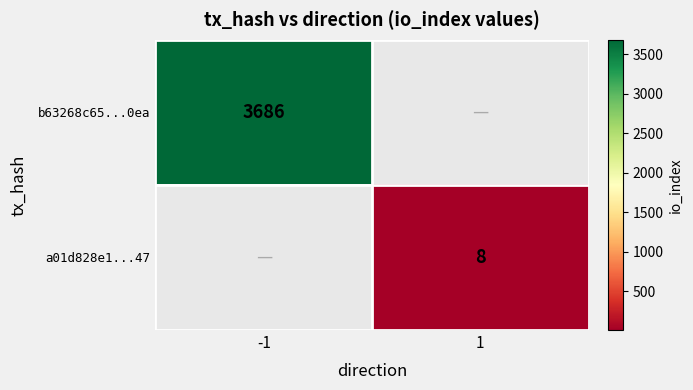

True or false: b63268c65...0ea has a value of 3686 at -1.

True